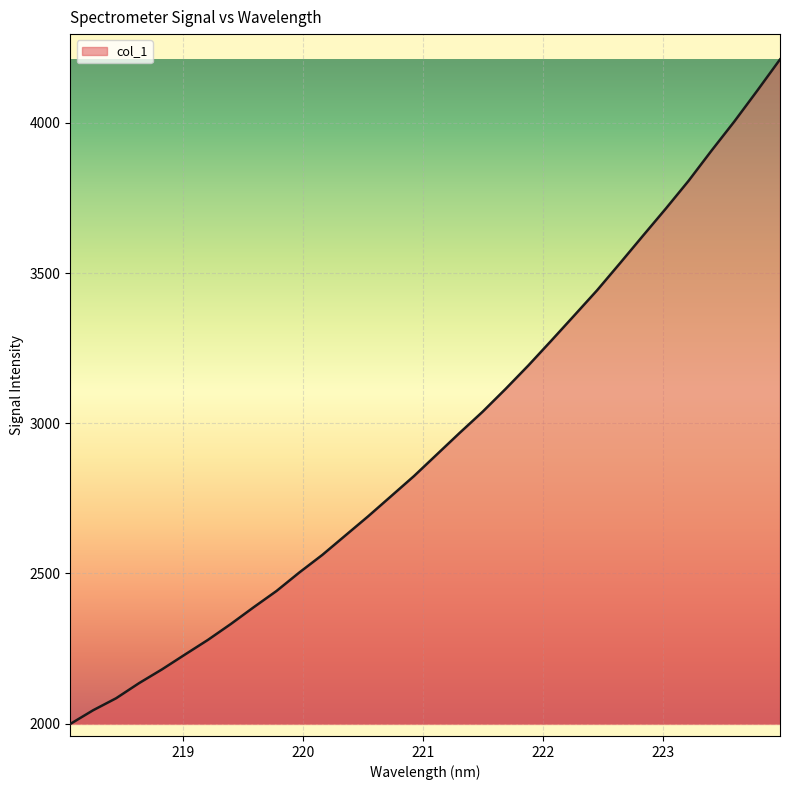

What is the smallest value displayed?

1999.2